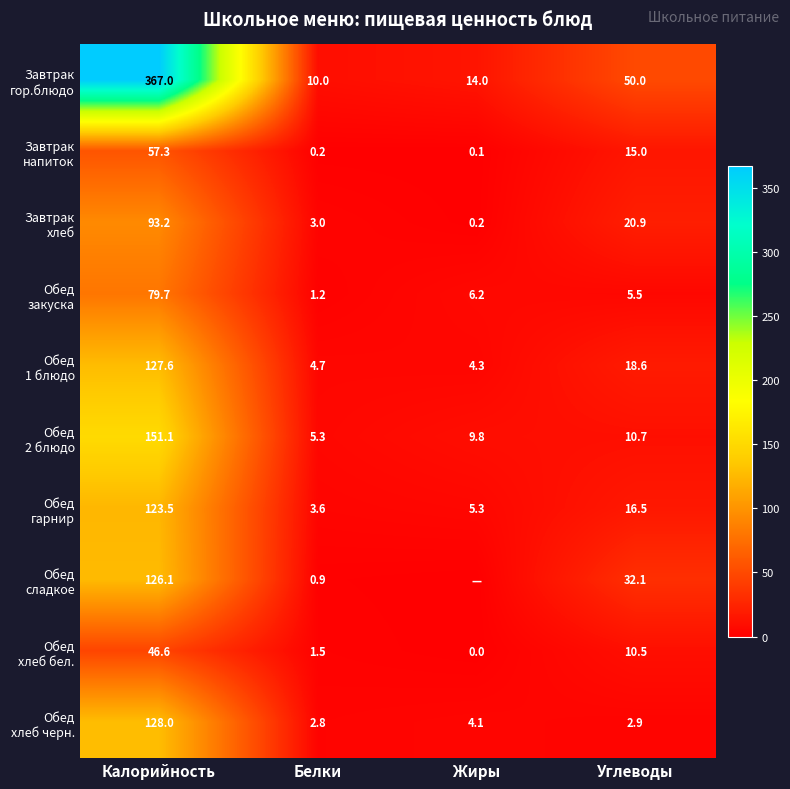

What is the spread (max minus min) of values at Углеводы?

47.1